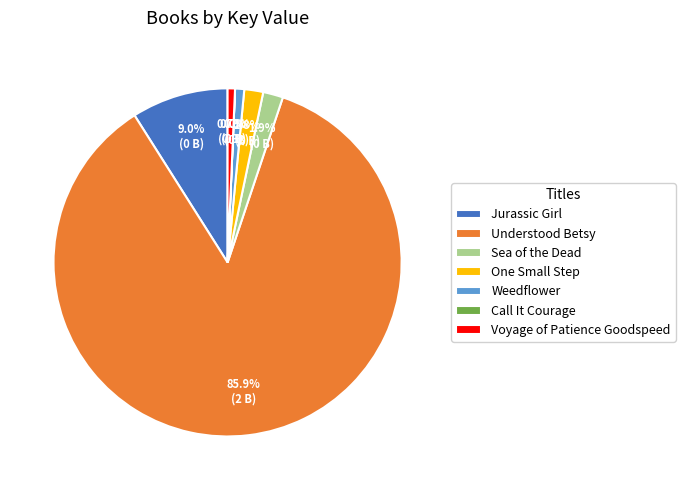

Which category has the biggest portion of the pie?

Understood Betsy